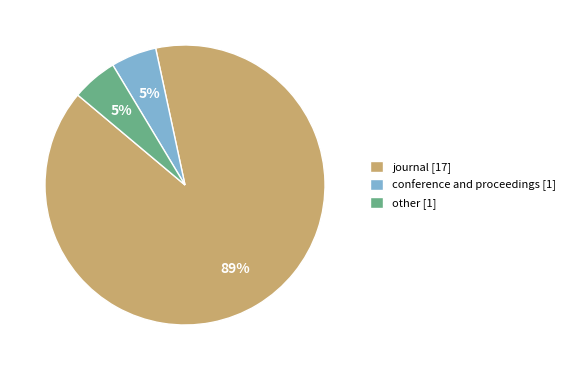

To the nearest percent, what portion does conference and proceedings [1] represent?

5%